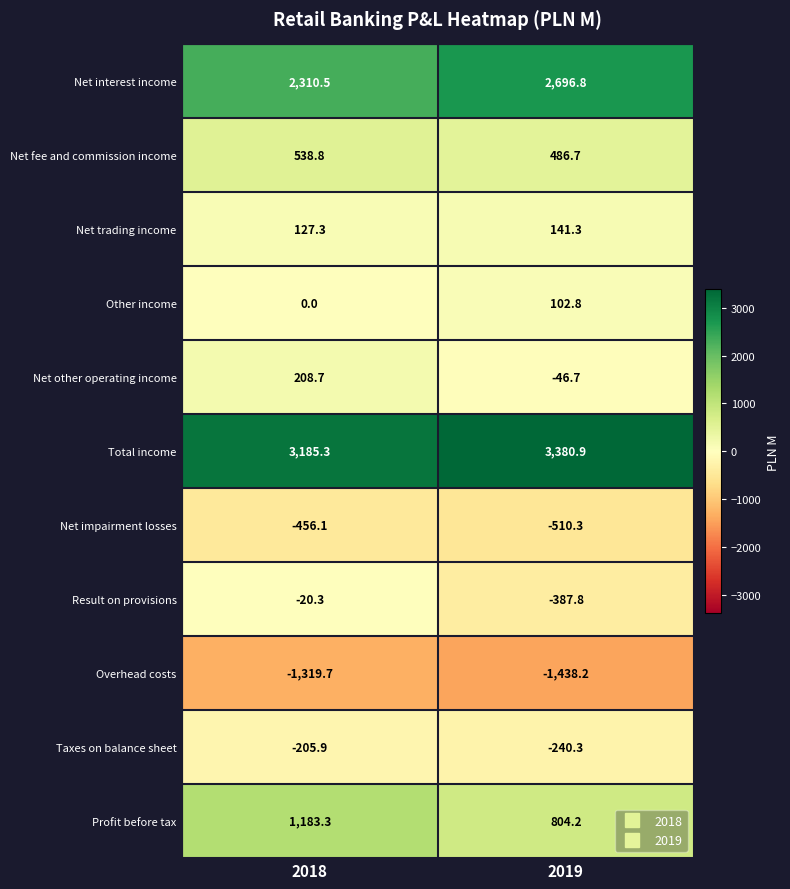

Where does the Net other operating income series first go above 208?

2018